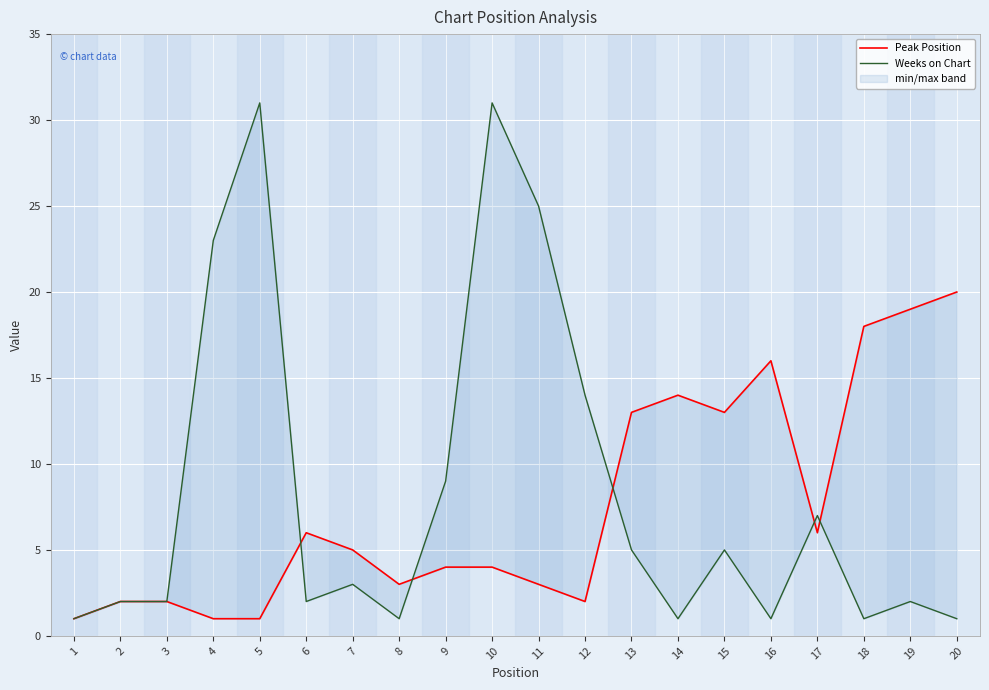

Between 18 and 6, which is larger?

18